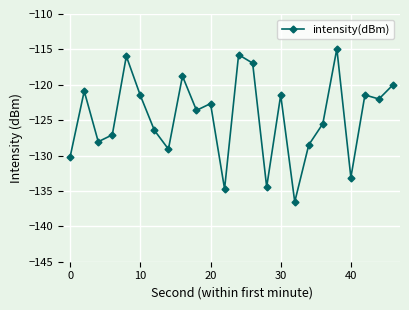

Does the chart have visible grid lines?

Yes